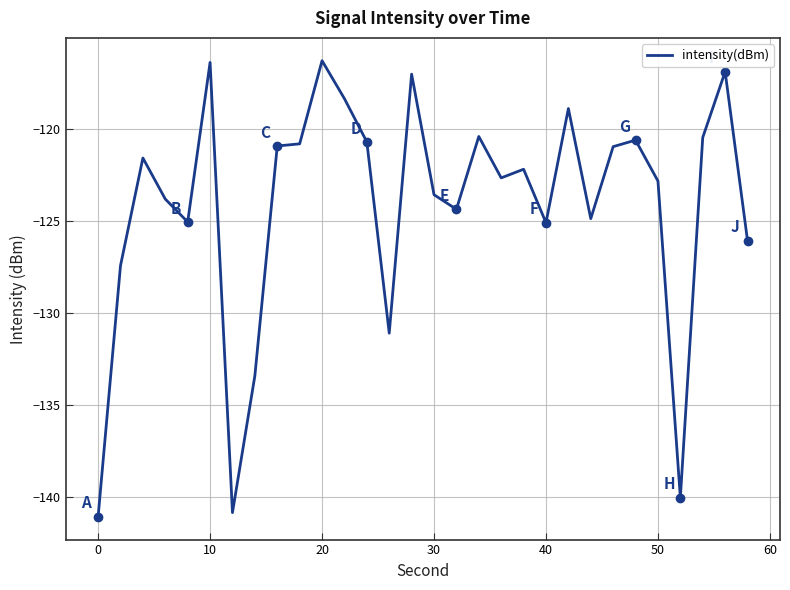

What is the difference between the second highest and minimum values?

24.7